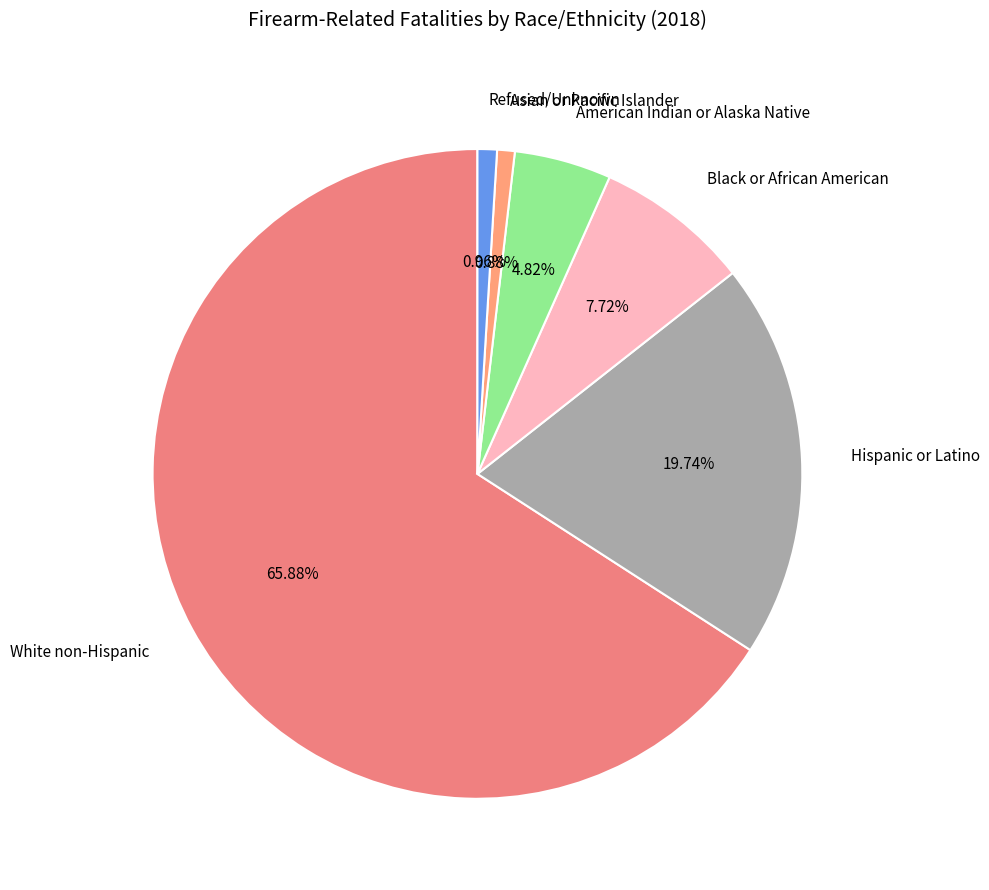

What portion of the pie excludes White non-Hispanic?

34.1%